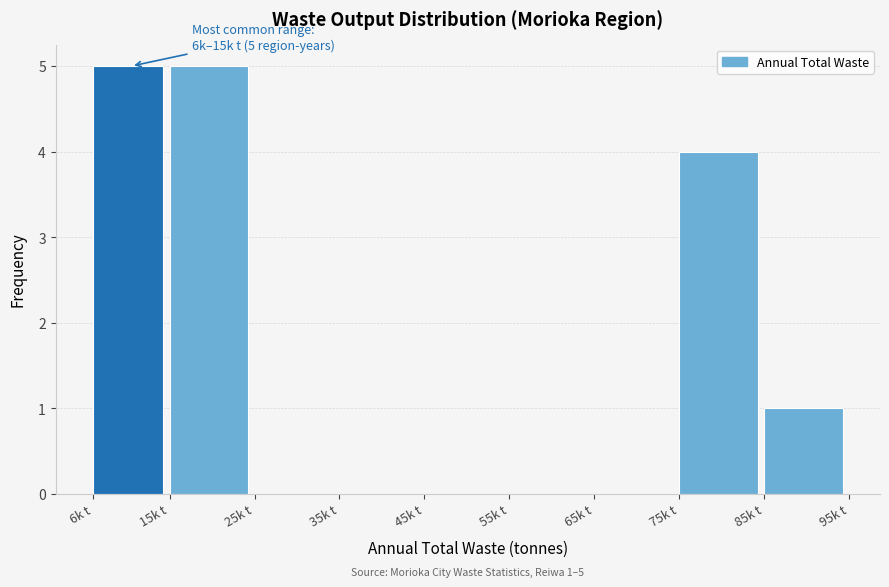

Reading right to left, what are all the values shown in this chart?

85k t=1	75k t=4	65k t=0	55k t=0	45k t=0	35k t=0	25k t=0	15k t=5	6k t=5